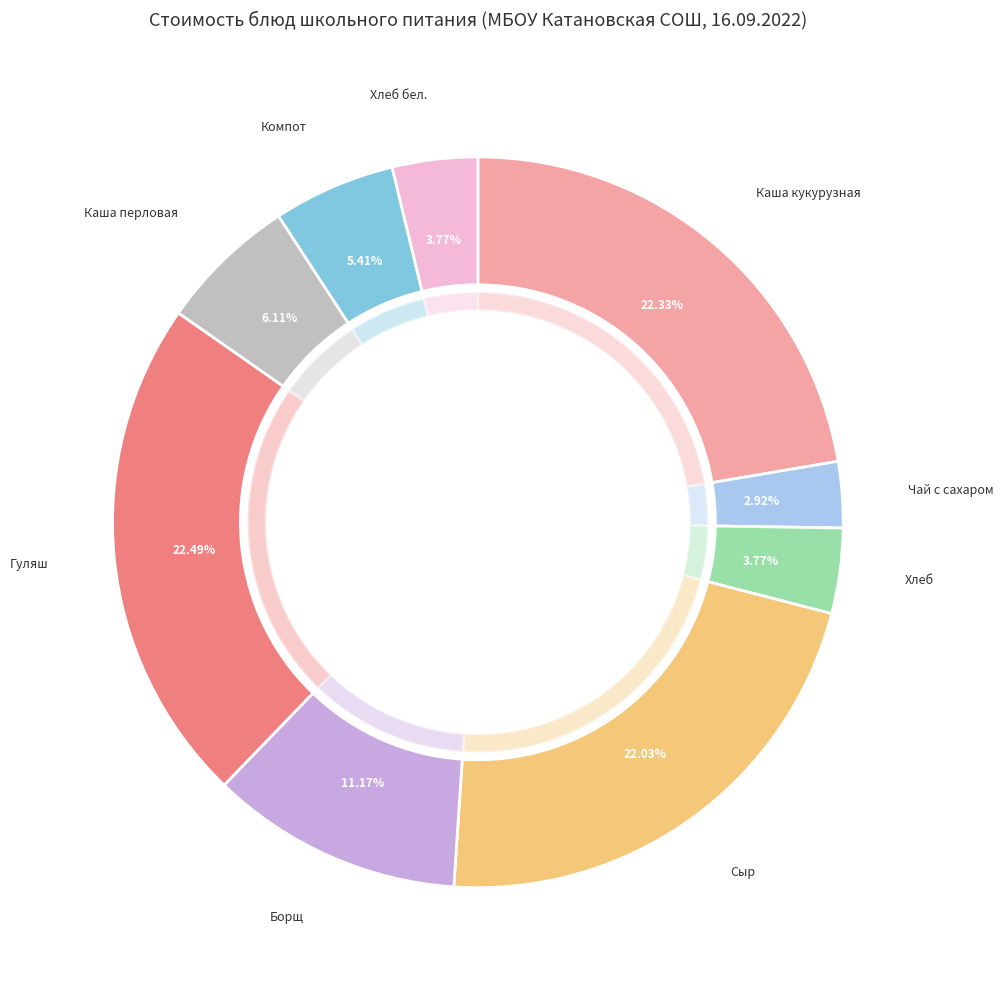

To the nearest percent, what is the average slice percentage?

11%